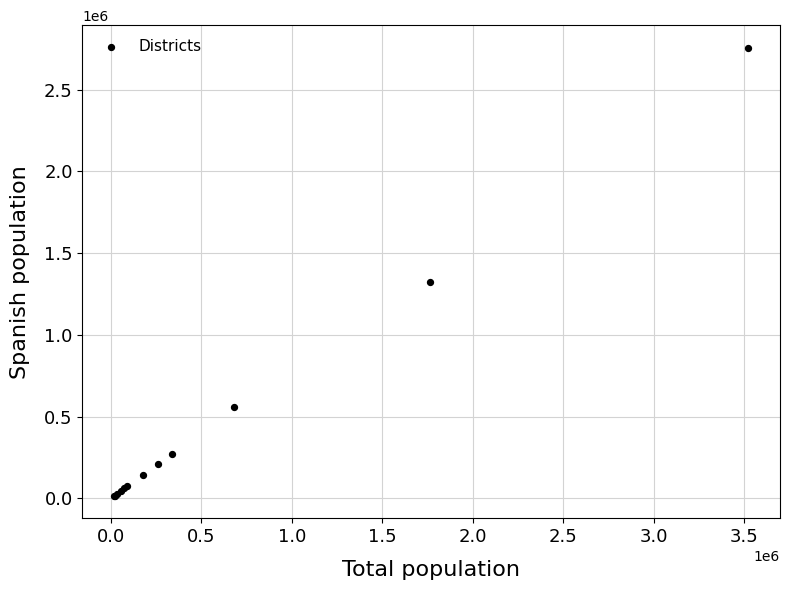

What Y value in the scatter plot is closest to 1386342?

1321632